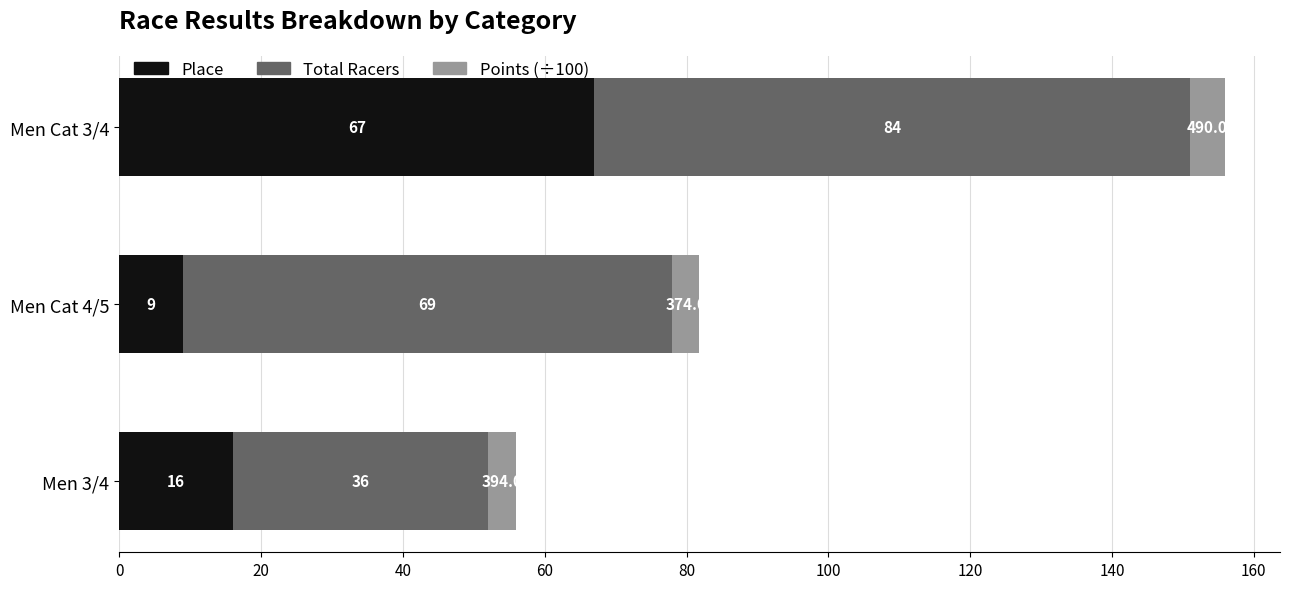

What value does the Place series have at Men Cat 3/4?

67.0